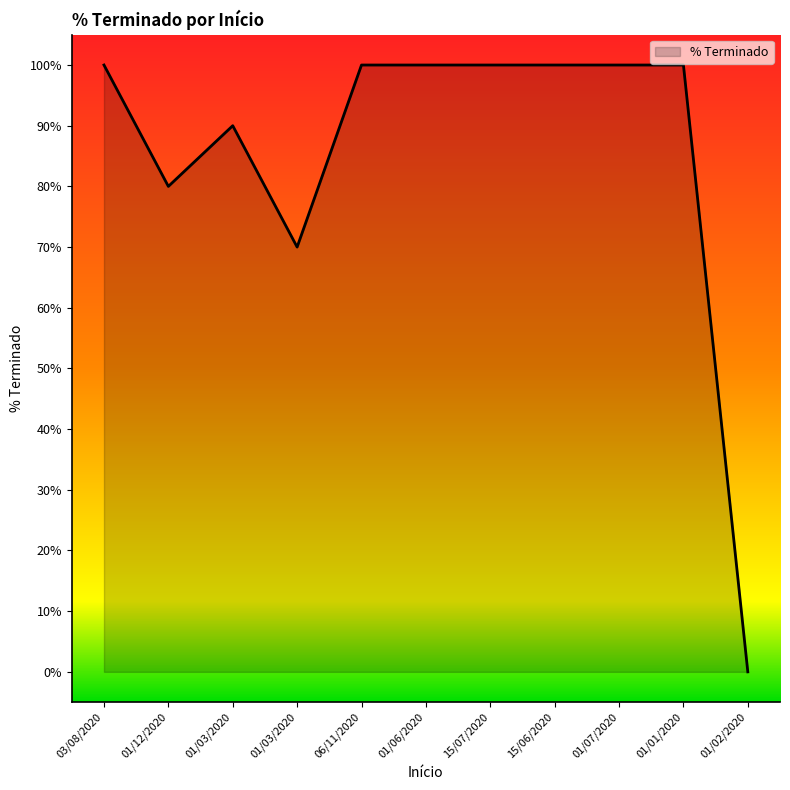

Where is the first local maximum?

01/03/2020